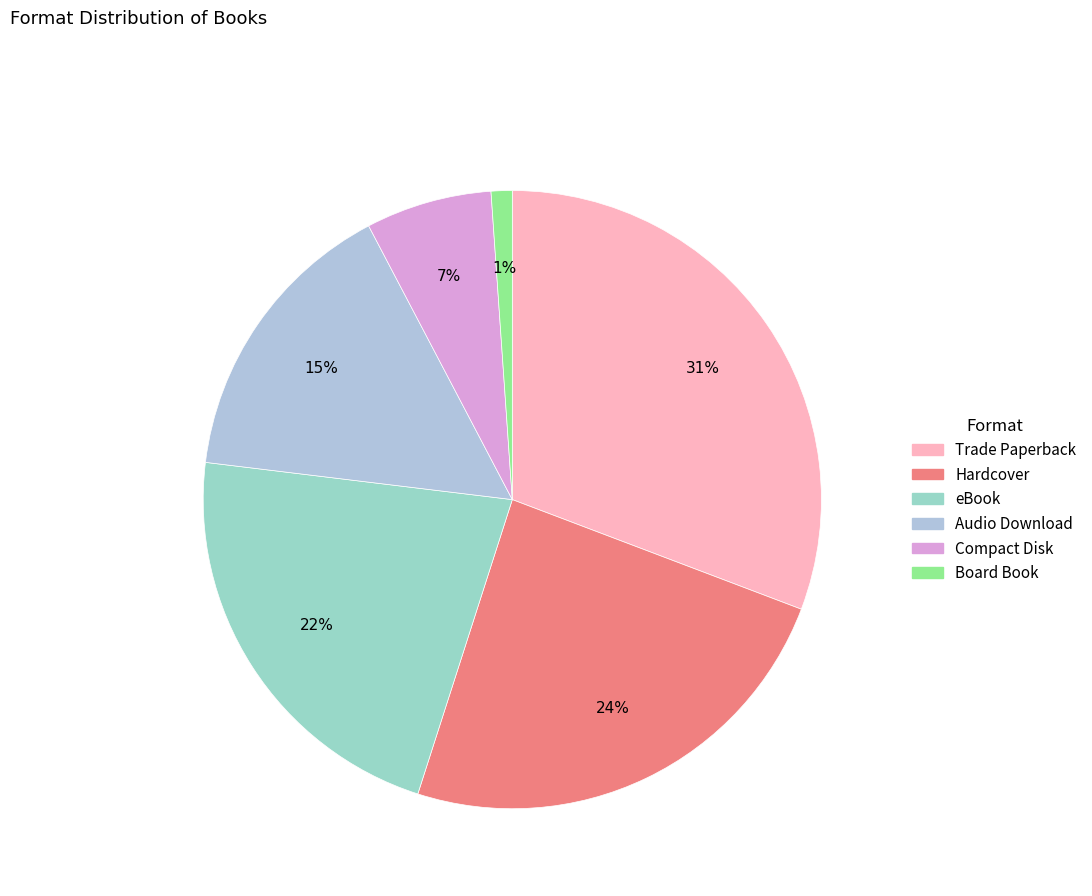

Do eBook and Hardcover together represent more than half of the pie?

No